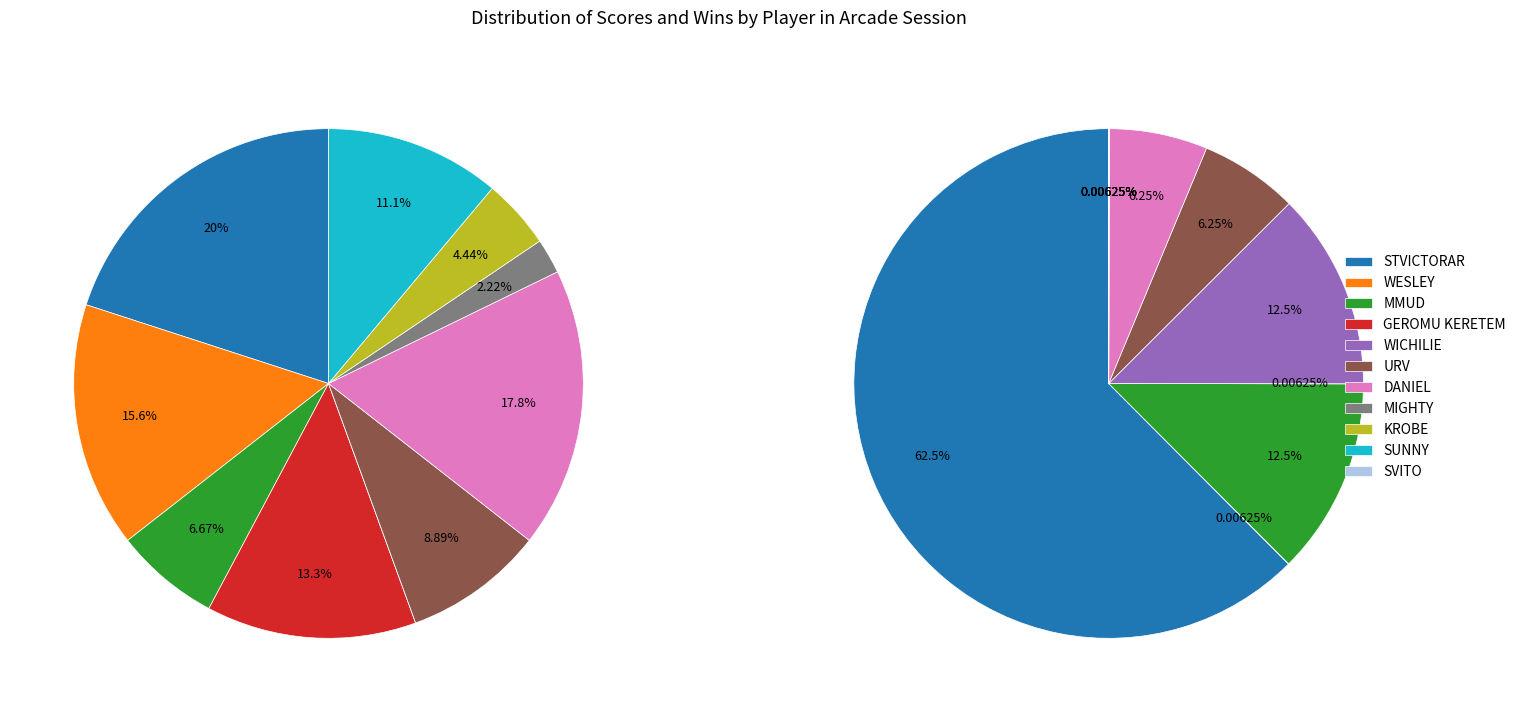

Which has a higher value, MIGHTY or SVITO?

MIGHTY